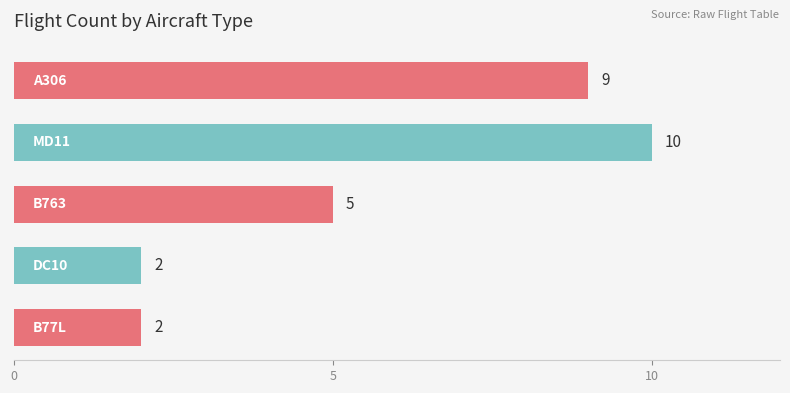

Reading top to bottom, what are all the values shown in this chart?

9	10	5	2	2